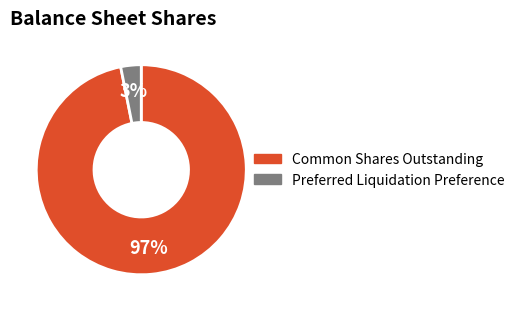

To the nearest percent, what is the difference between the largest and smallest slice percentages?

94%